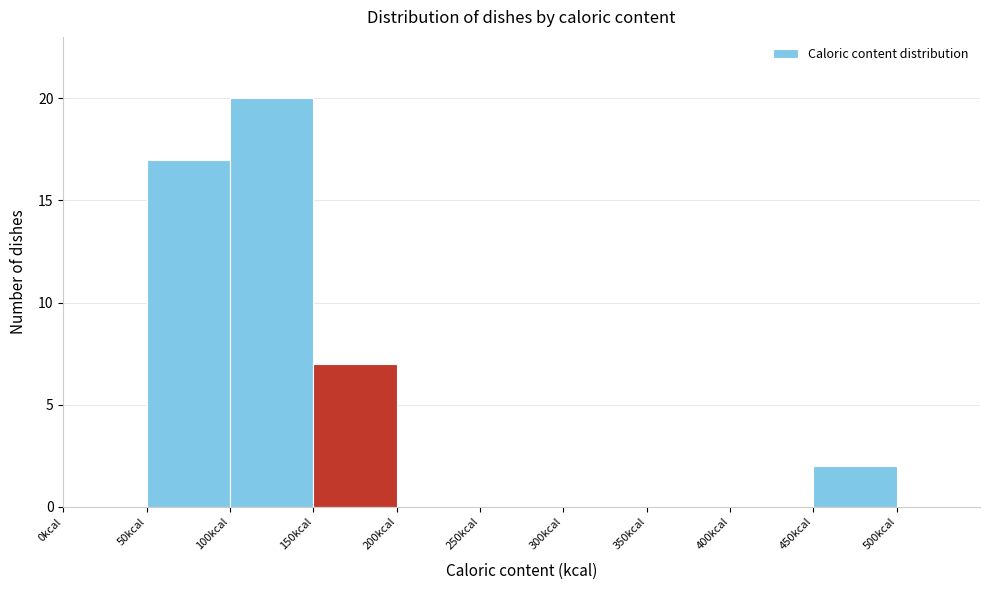

Reading left to right, list every bar in this chart as the range it spans on the x-axis followed by its height. The values are not printed on the chart, so give them approximately, as read against the axis.

0 to 50: 0
50 to 100: 17
100 to 150: 20
150 to 200: 7
200 to 250: 0
250 to 300: 0
300 to 350: 0
350 to 400: 0
400 to 450: 0
450 to 500: 2
500 to 550: 0